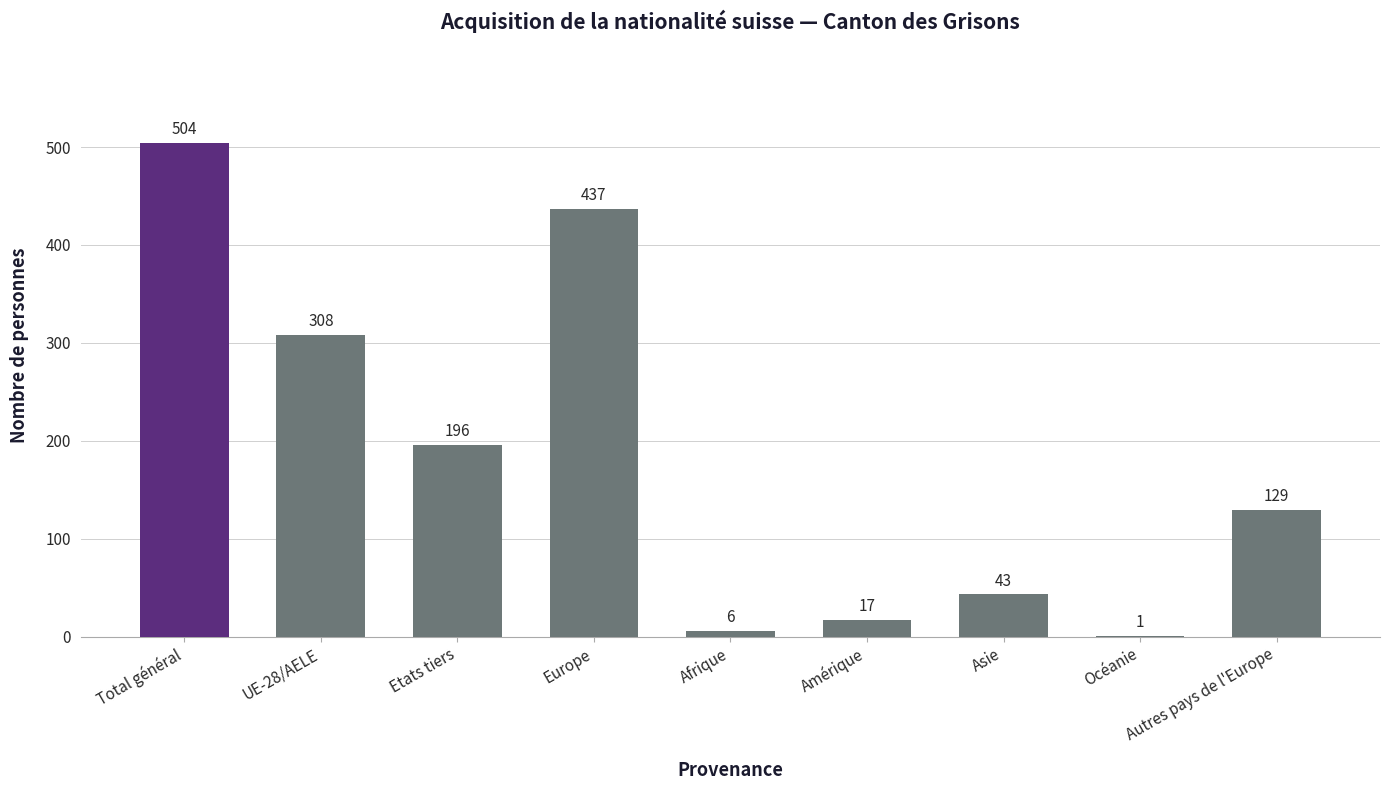

Reading left to right, extract all data points from this chart.

Total général=504	UE-28/AELE=308	Etats tiers=196	Europe=437	Afrique=6	Amérique=17	Asie=43	Océanie=1	Autres pays de l'Europe=129